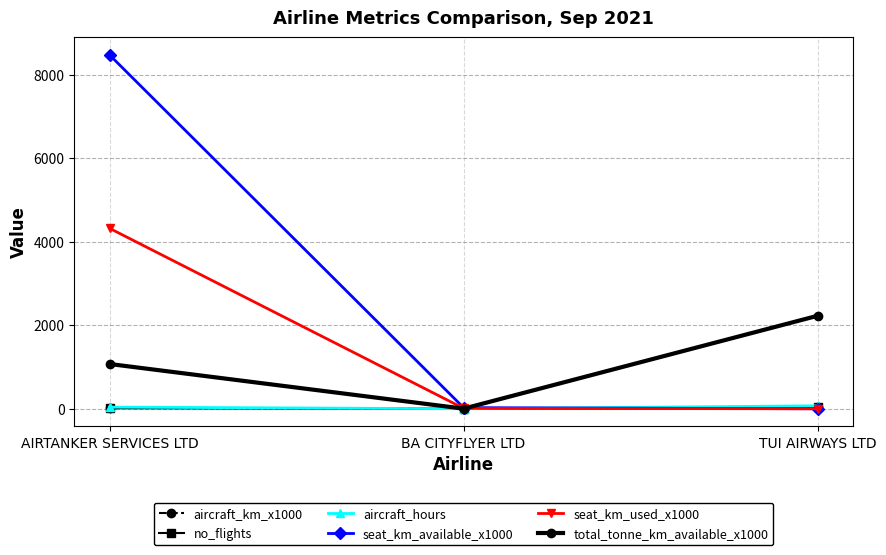

What is the sum of all seat_km_used_x1000 values?

4334.0